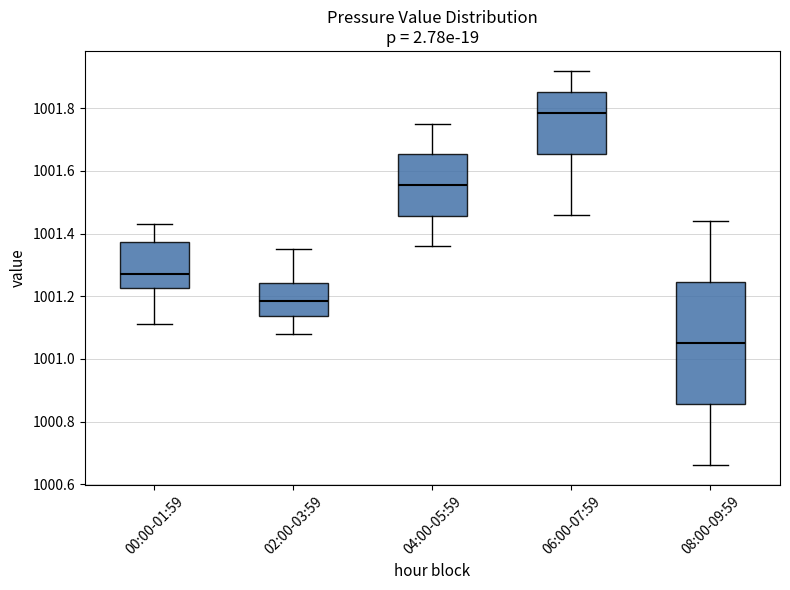

Which box has the highest median line?

06:00-07:59